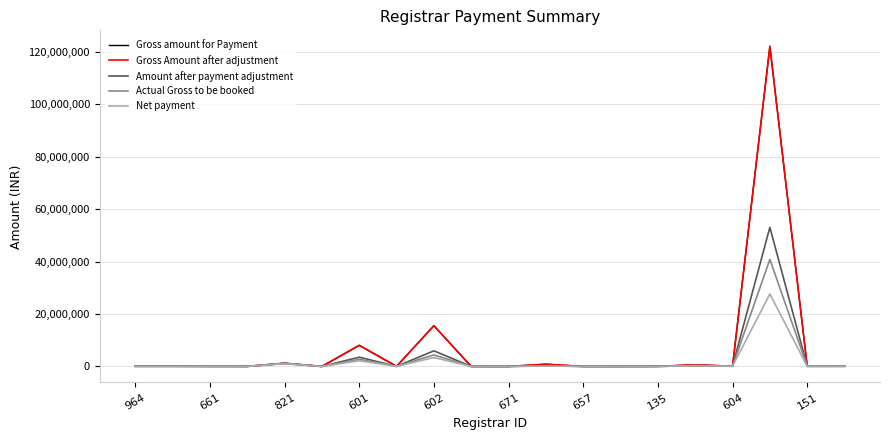

What is the difference between the second highest and second lowest values in the Amount after payment adjustment series?

5941491